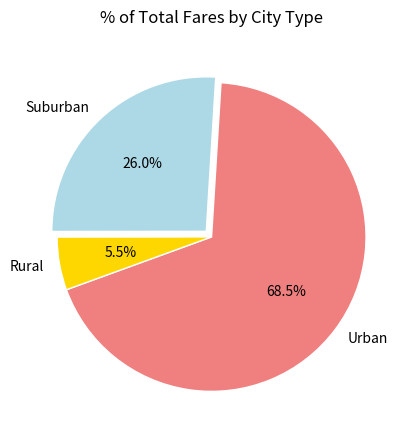

What is the ratio of the value at Suburban to the value at Urban?

0.4